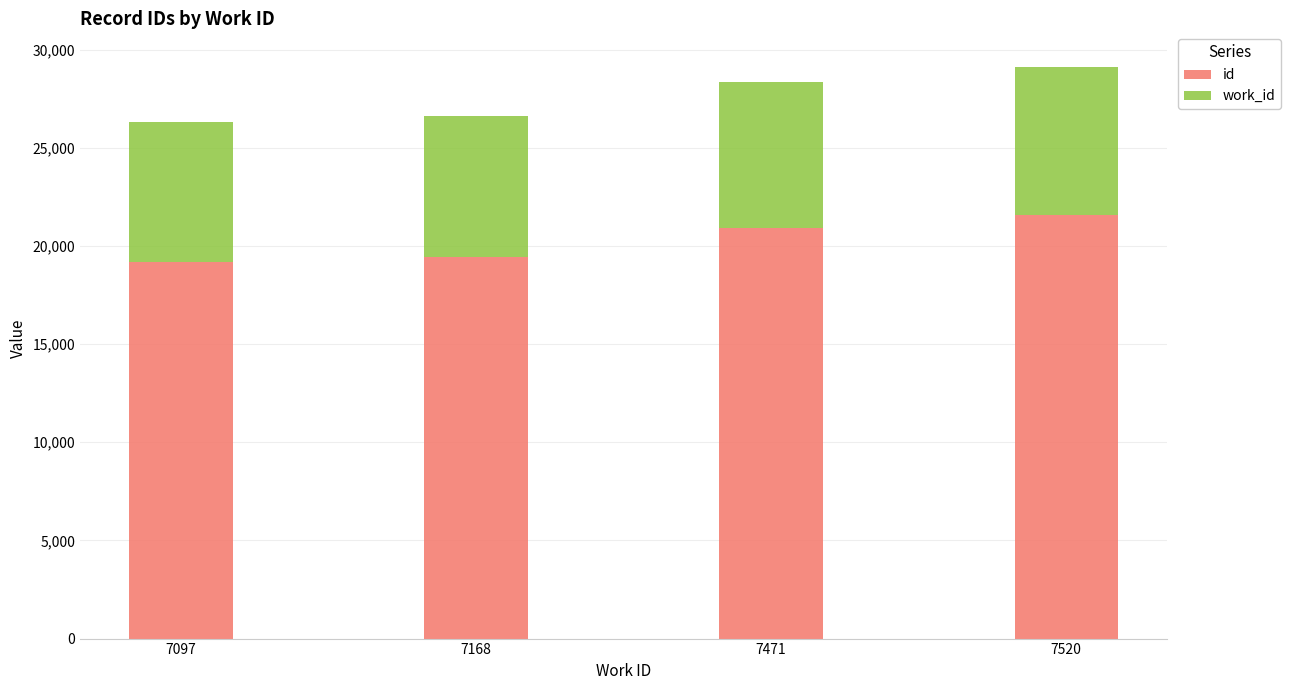

Reading right to left, what are the values for id?

21575	20902	19449	19196